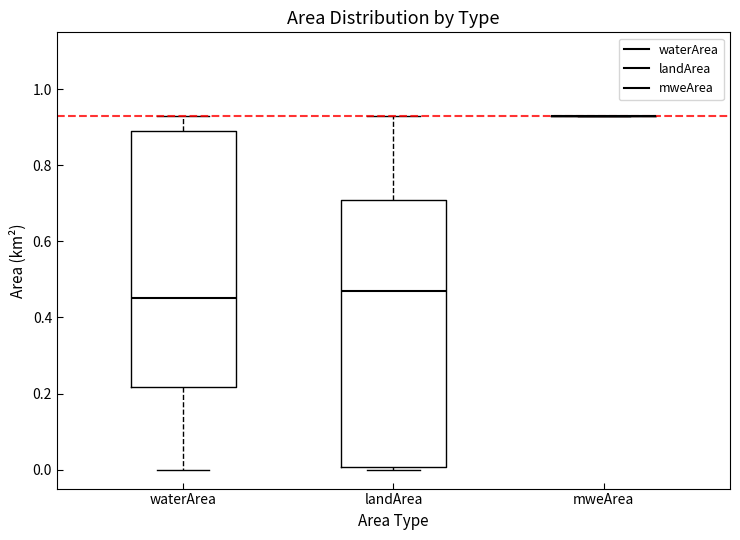

Which box is the tallest, from its lower edge to its upper edge?

landArea